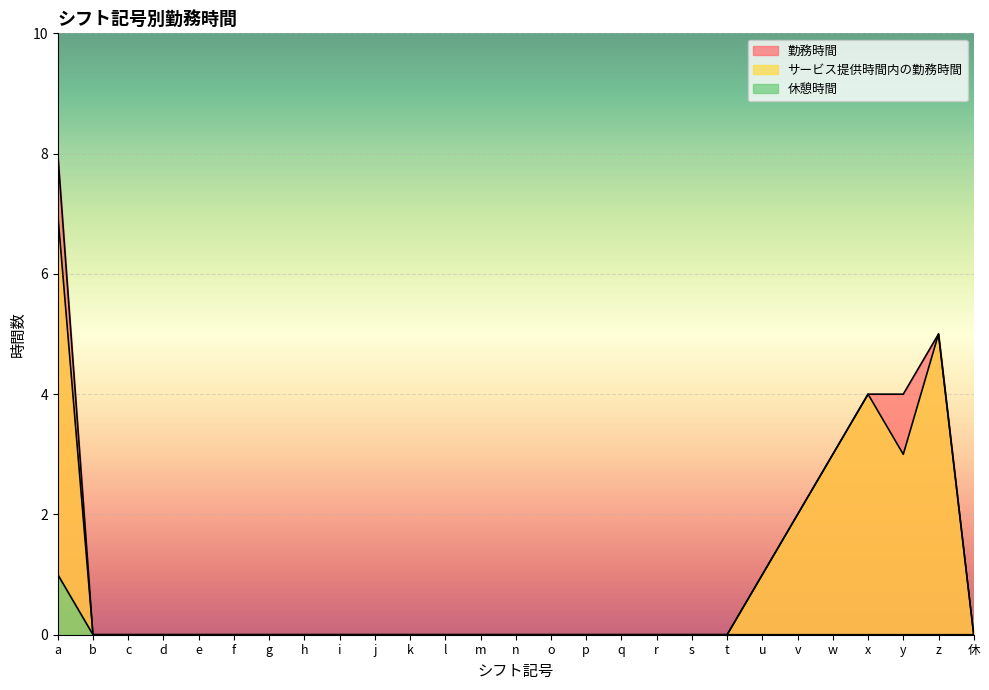

What is the label of the 24th point from the left?

x